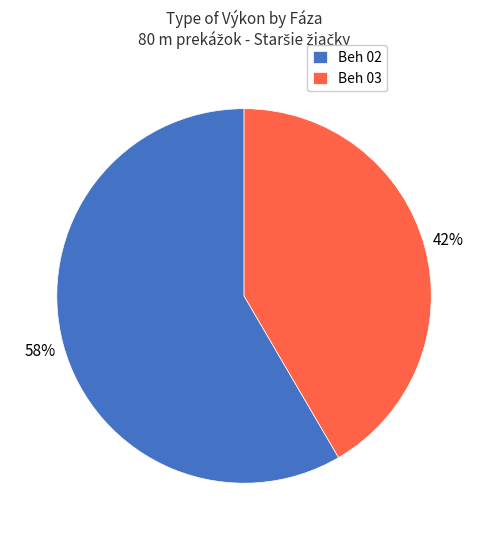

Count the number of slices in the pie.

2